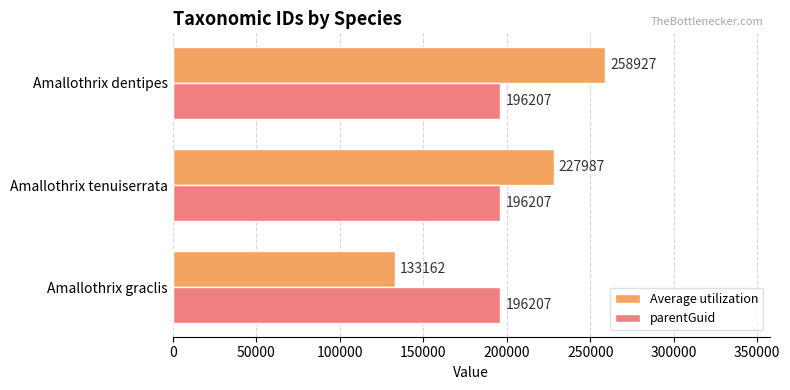

At how many categories does at least one series exceed 217989?

2